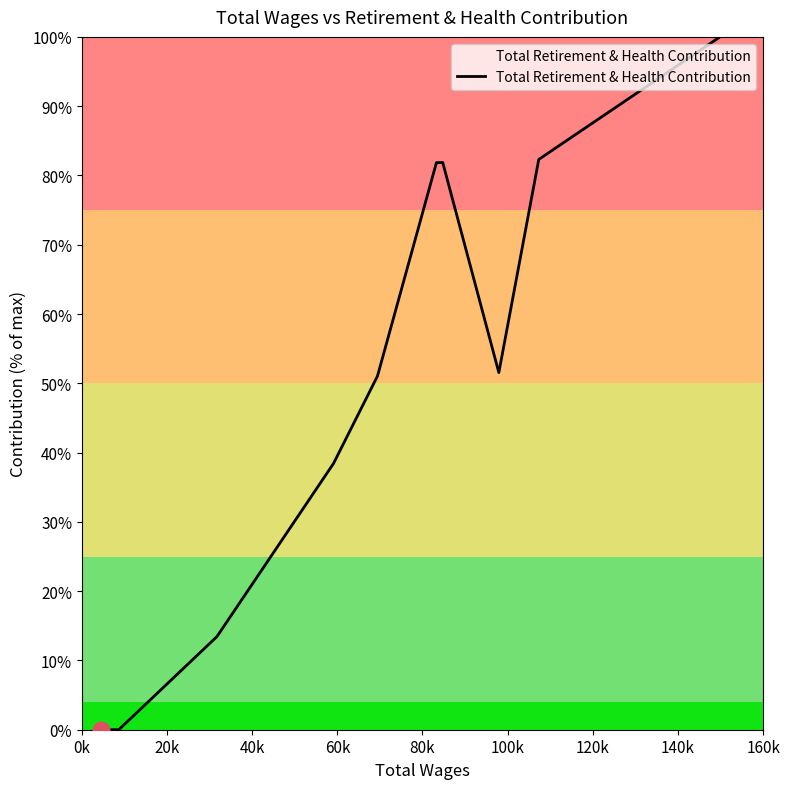

What is the greatest value displayed?

100.0